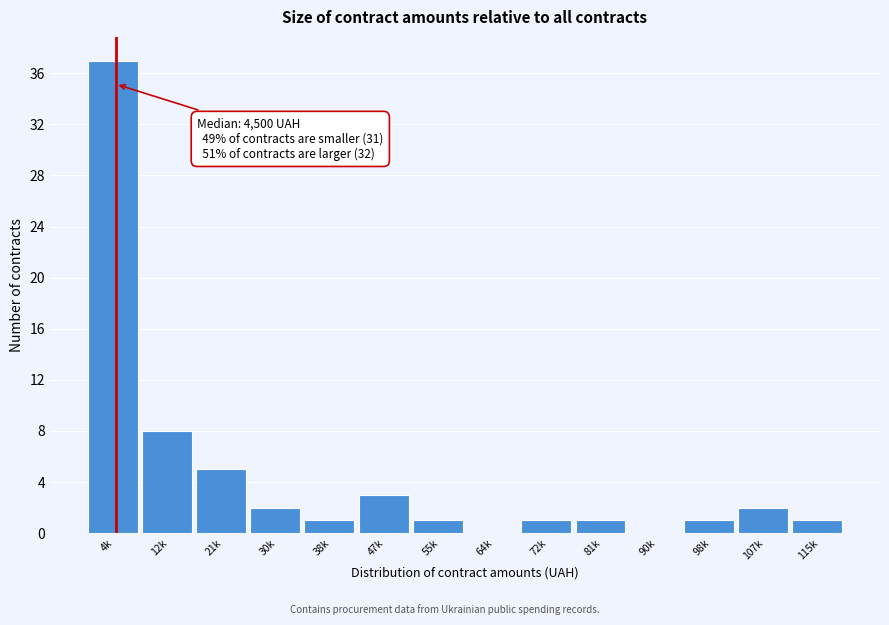

Reading left to right, transcribe all the data shown in this chart.

4k=37	12k=8	21k=5	30k=2	38k=1	47k=3	55k=1	64k=0	72k=1	81k=1	90k=0	98k=1	107k=2	115k=1